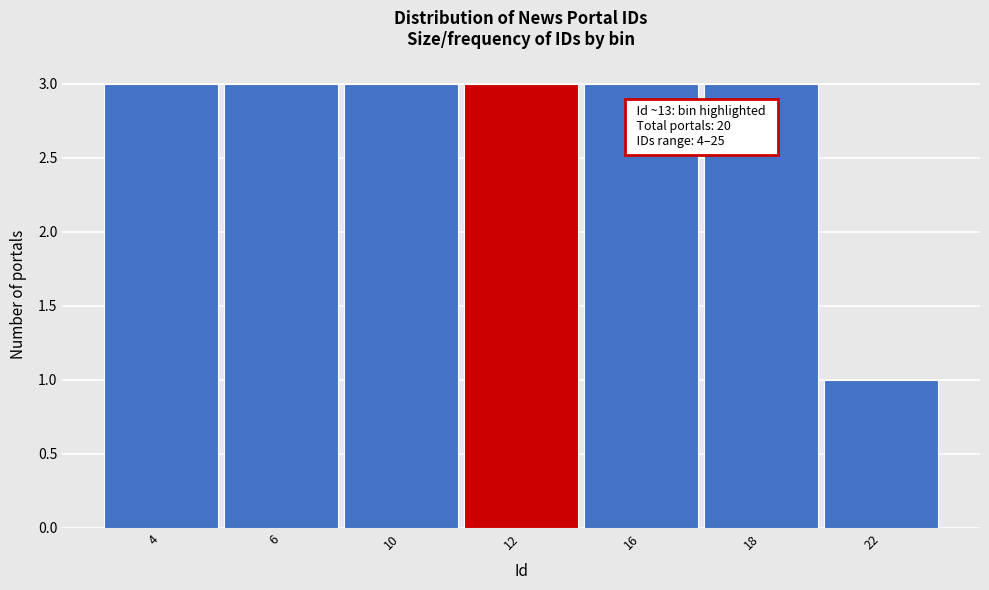

Reading left to right, what are all the values shown in this chart?

4=3	6=3	10=3	12=3	16=3	18=3	22=1